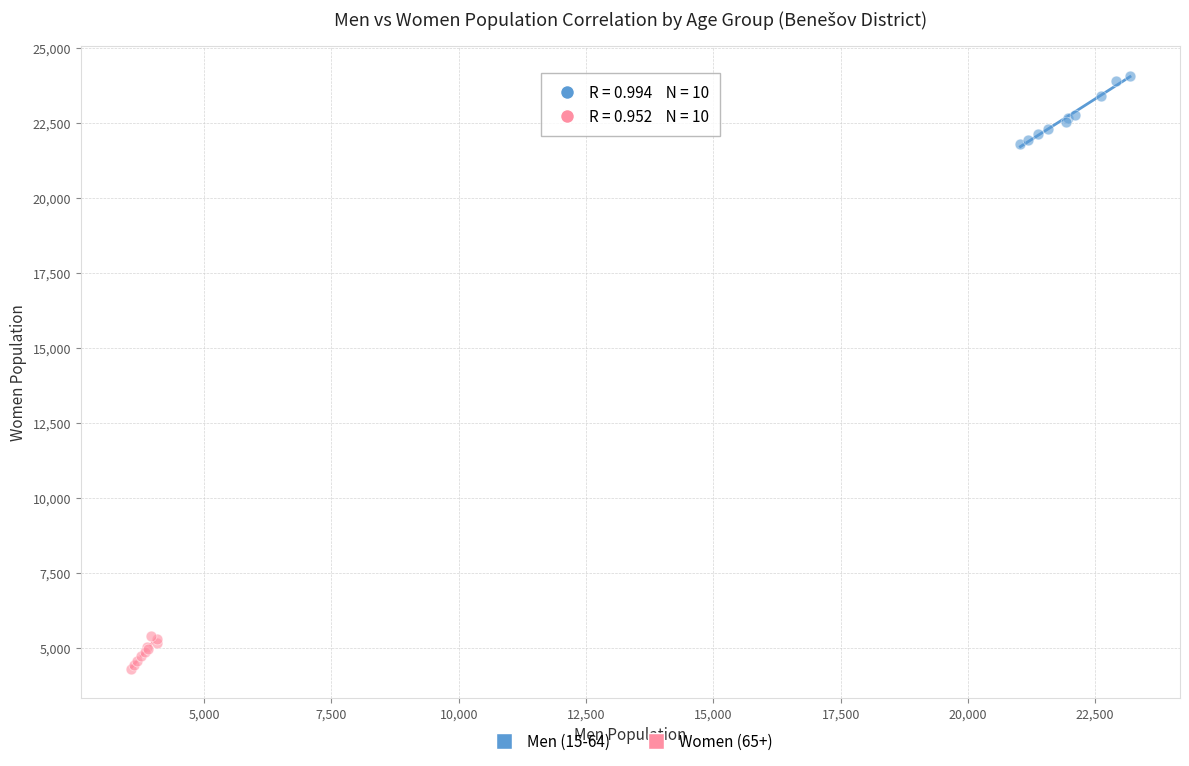

Which series has the largest Y range (max minus min)?

Men (15-64)